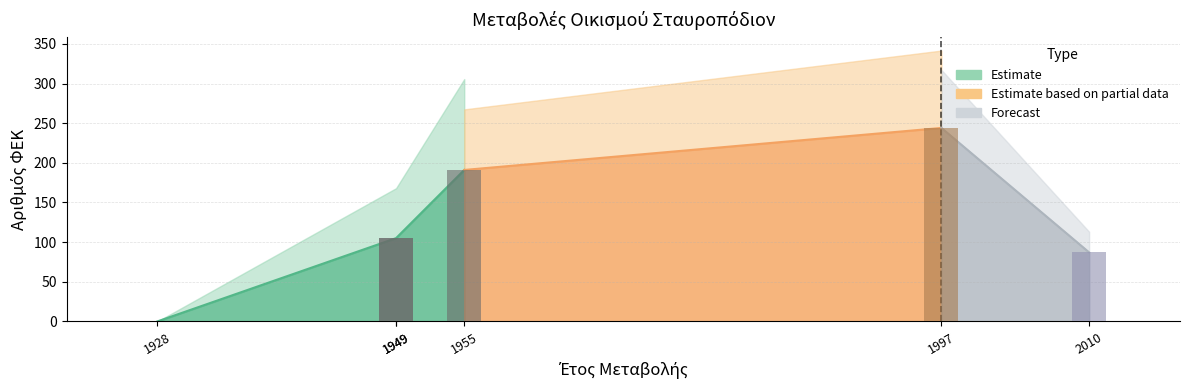

At which label does the data first exceed 105?

1955